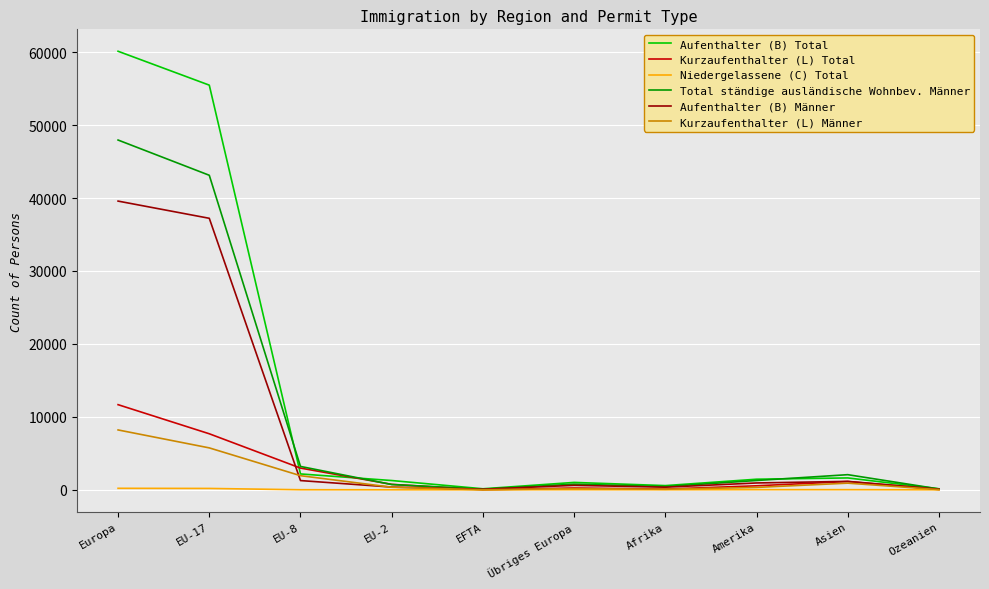

What is the approximate value of Kurzaufenthalter (L) Total at EU-2, to the nearest 10?

740